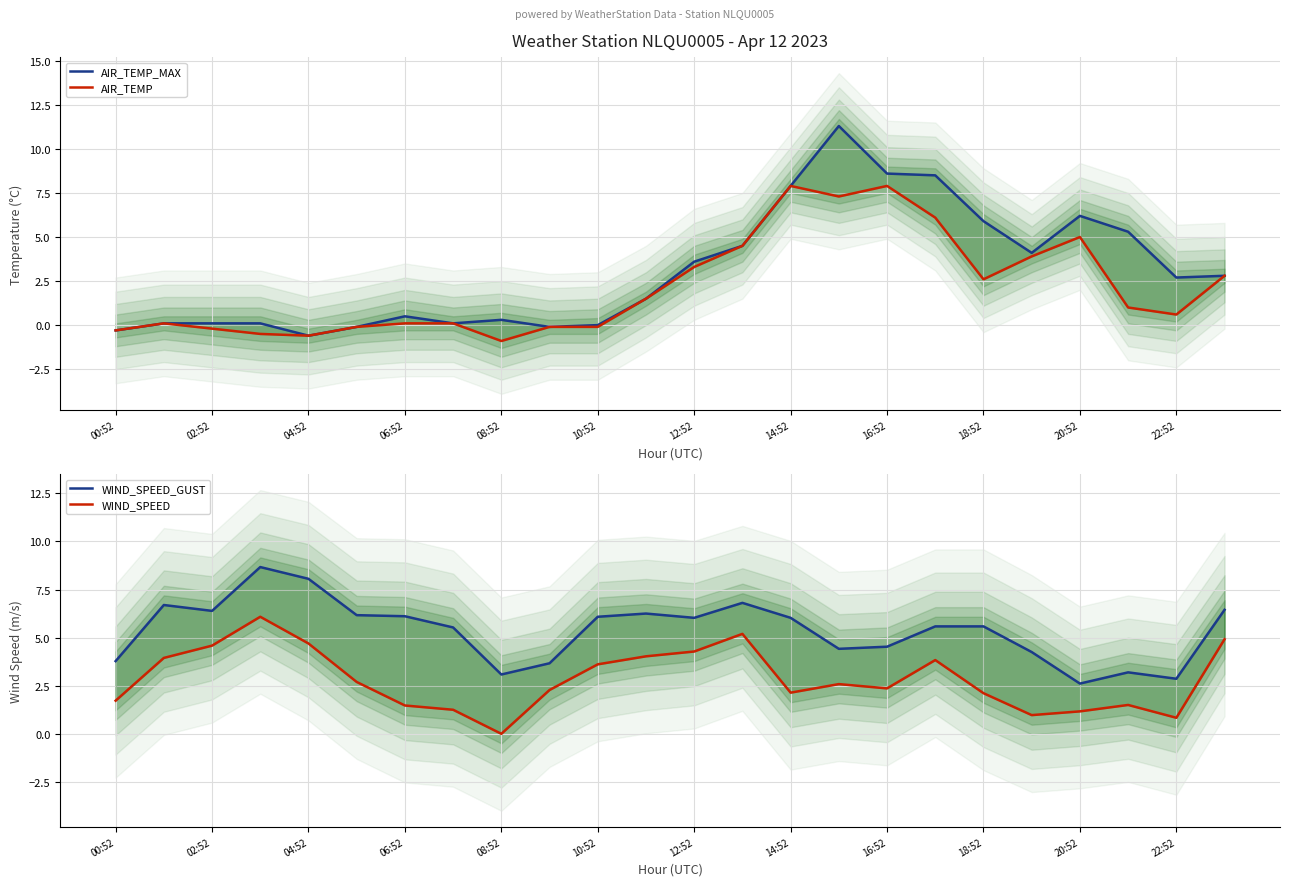

What is the difference between the highest and lowest values at 19?

3.3